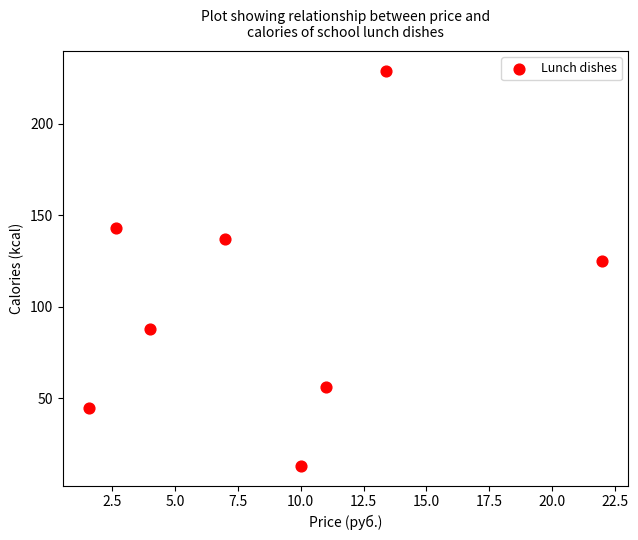

What is the range of Y values (max minus min)?

216.0